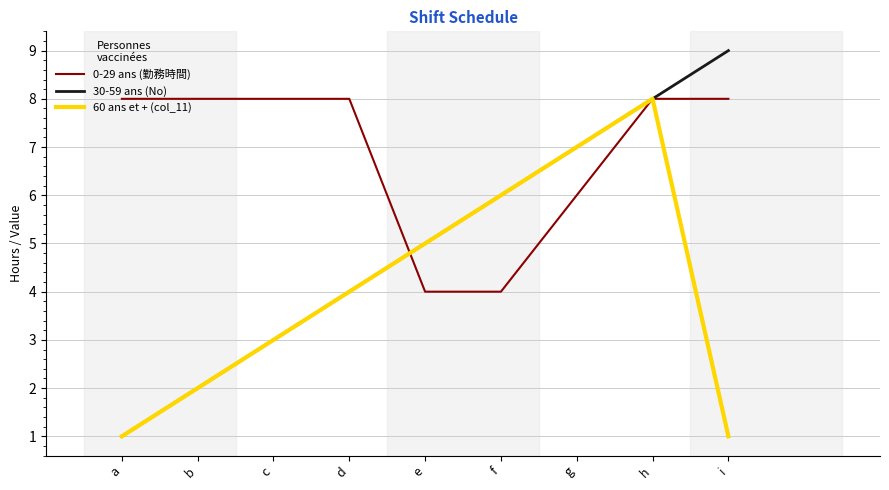

What is the sum of the 60 ans et + (col_11) values at e and b?

7